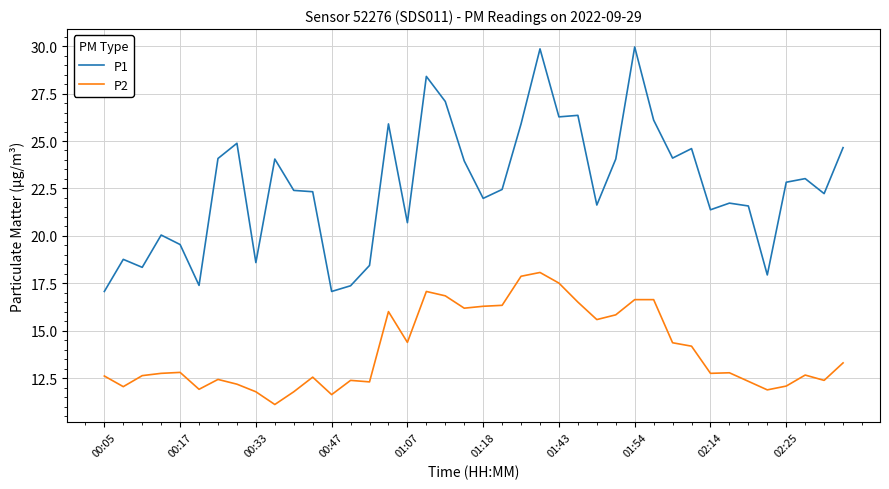

What is the lowest value of the P2 series?

11.1